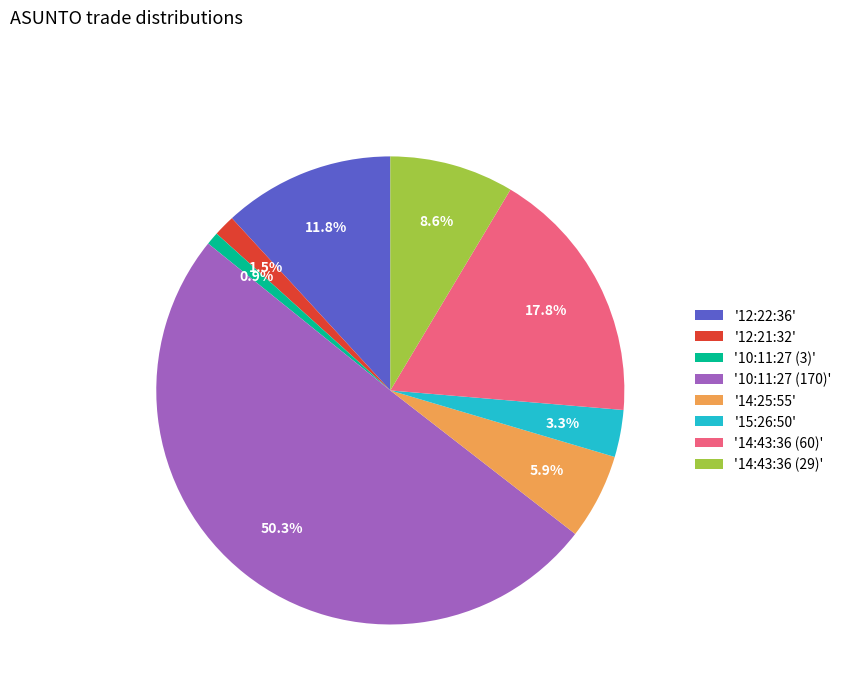

Which slice represents more than half of the pie?

'10:11:27 (170)'